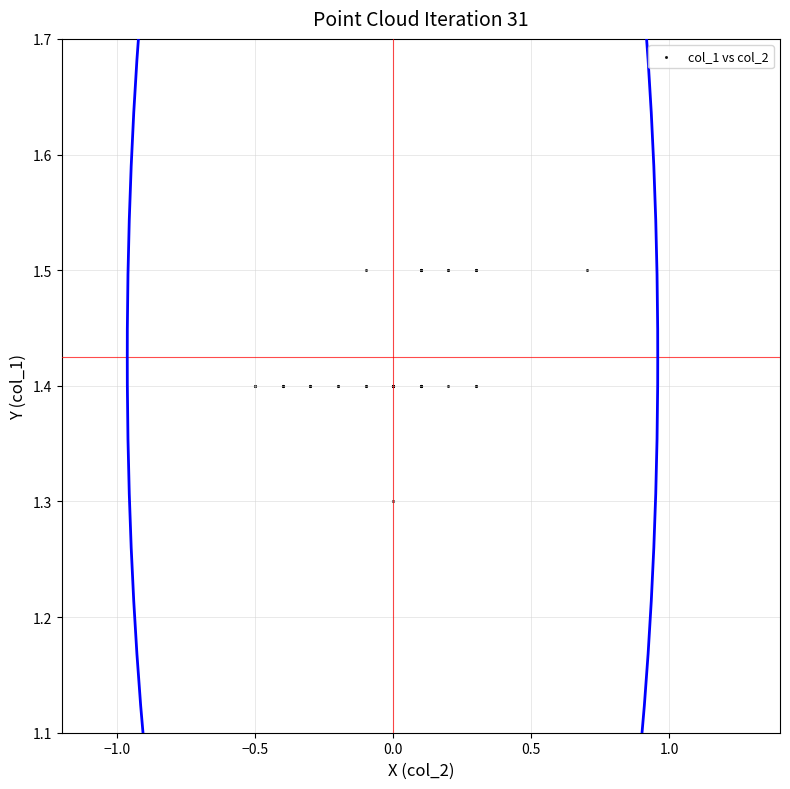

What Y value in the scatter plot is closest to 1?

1.3